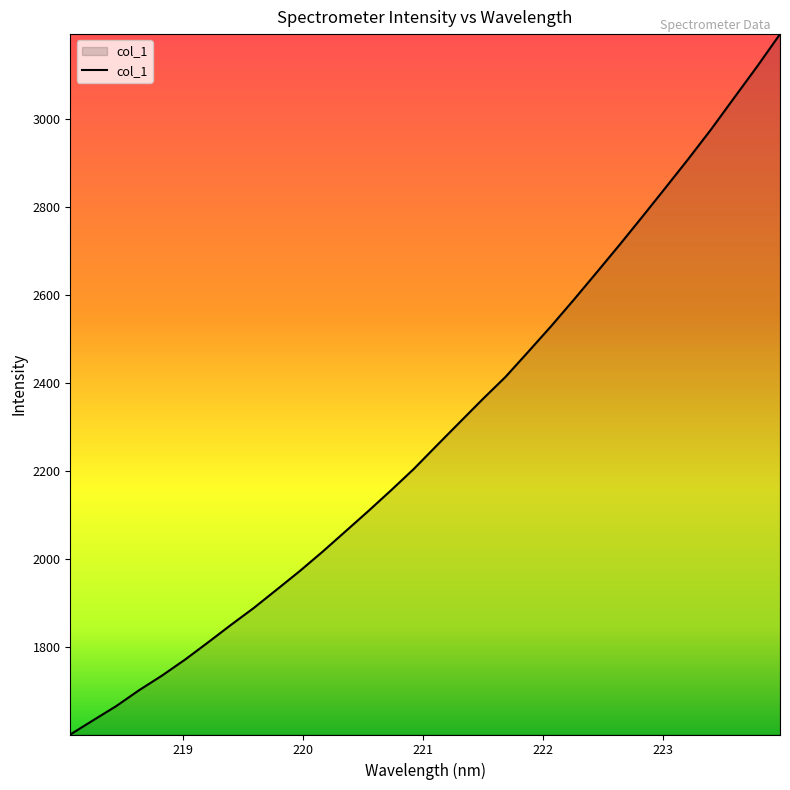

What is the difference between the maximum and minimum values?

1591.6